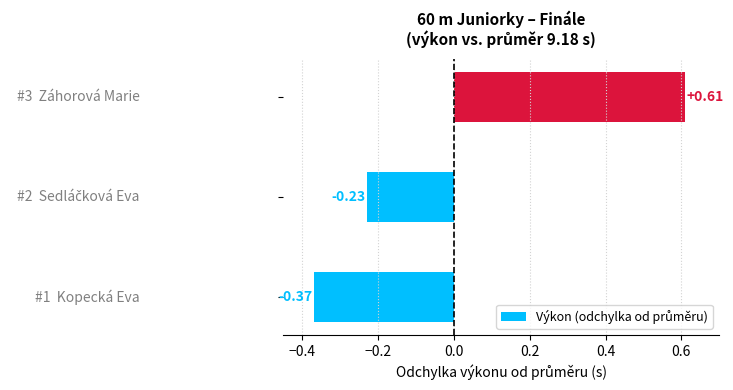

What is the difference between the maximum and minimum values?

1.0